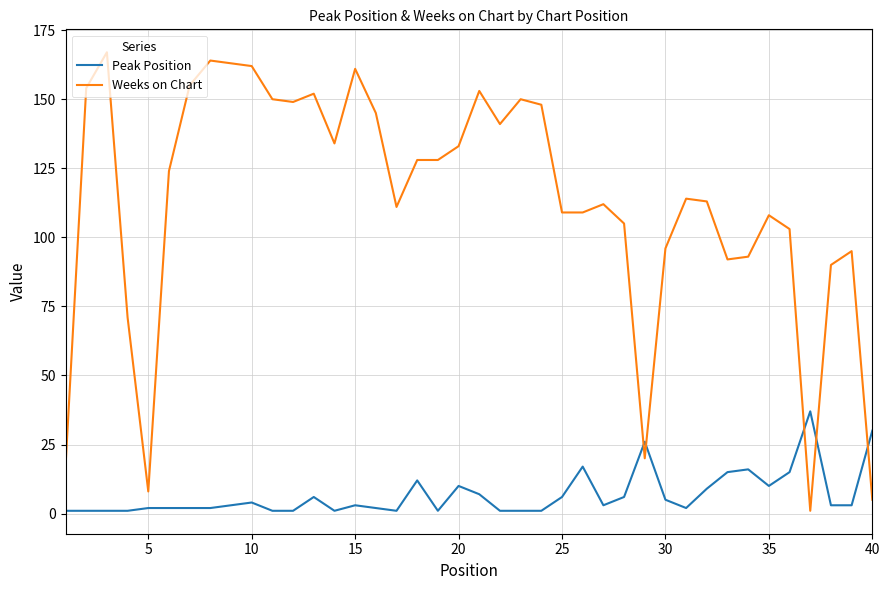

Is this an area chart (filled region under the line)?

No